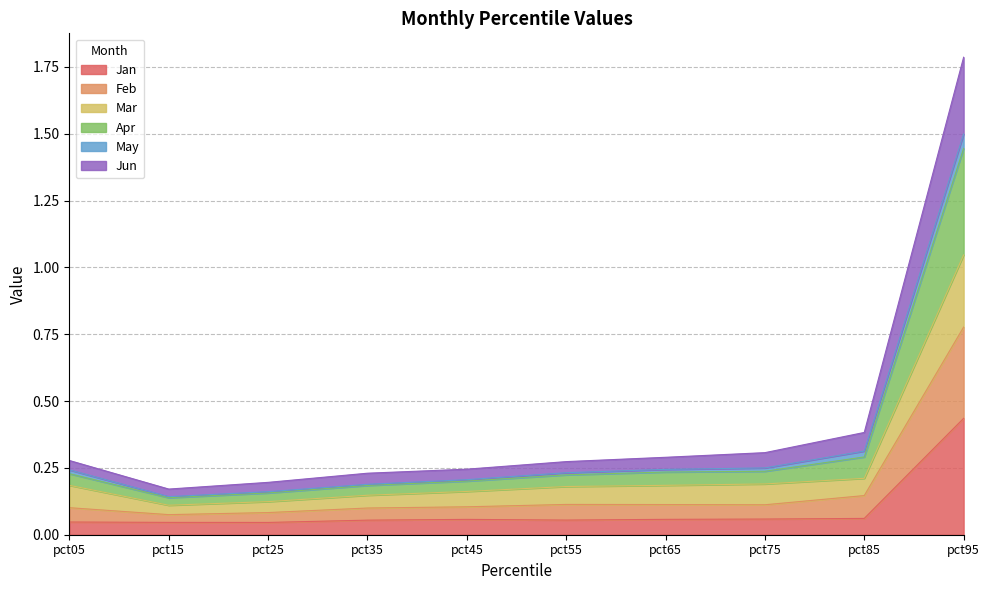

At which category is the sum across all series the highest?

pct95